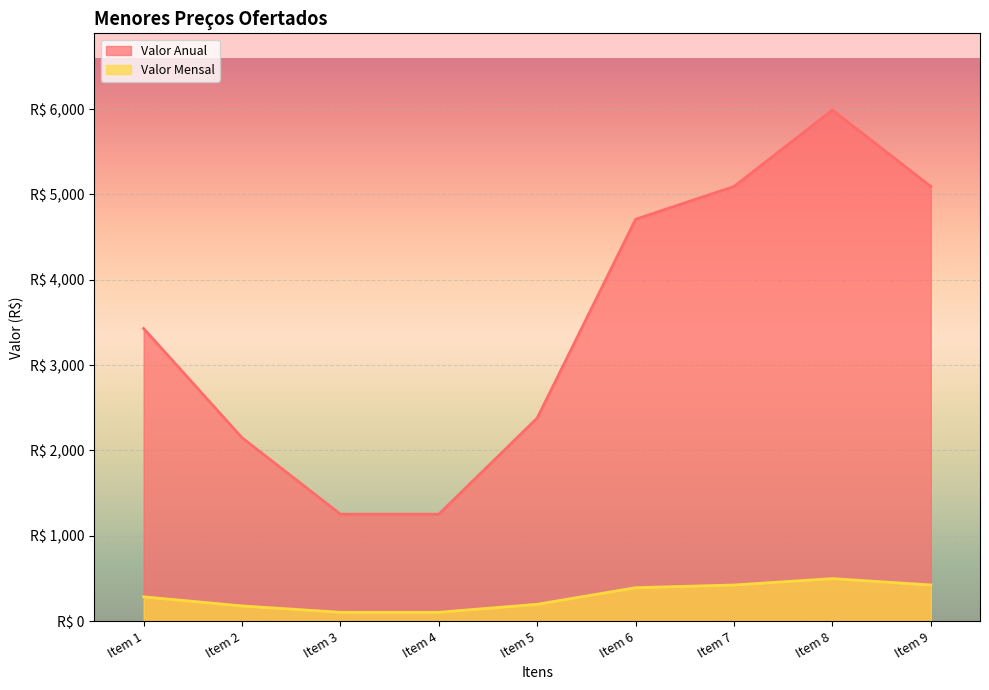

List the series in order of their peak value, lowest first.

Valor Mensal, Valor Anual